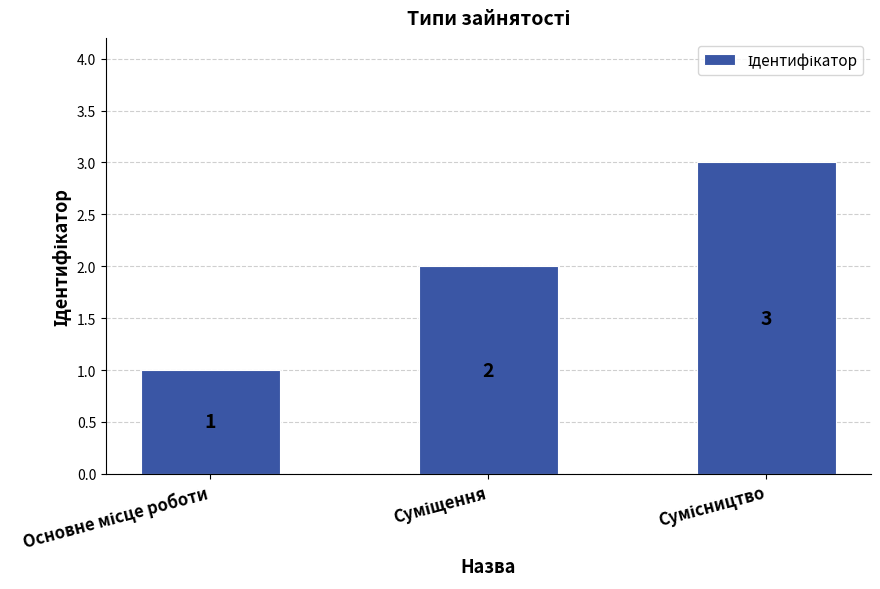

Reading left to right, what are all the values shown in this chart?

1	2	3